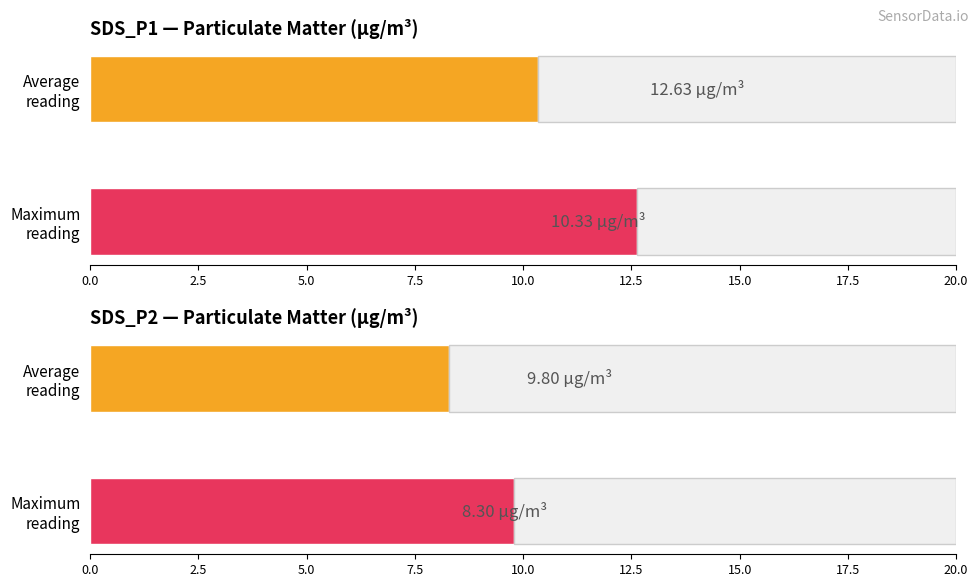

What is the sum of the SDS_P2 values at Average reading and Maximum reading?

18.1